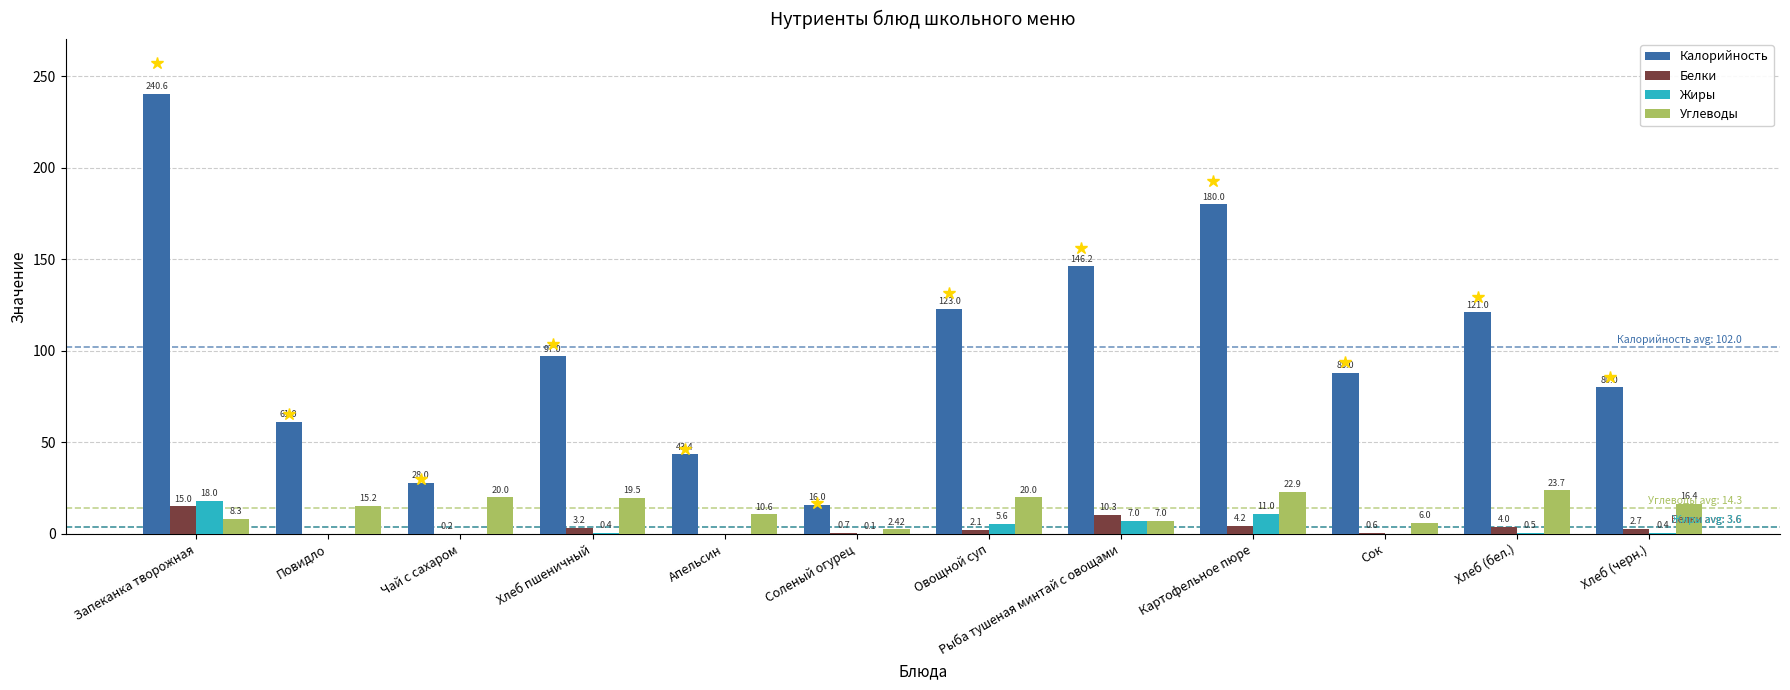

Which series changed the most between Апельсин and Сок?

Калорийность